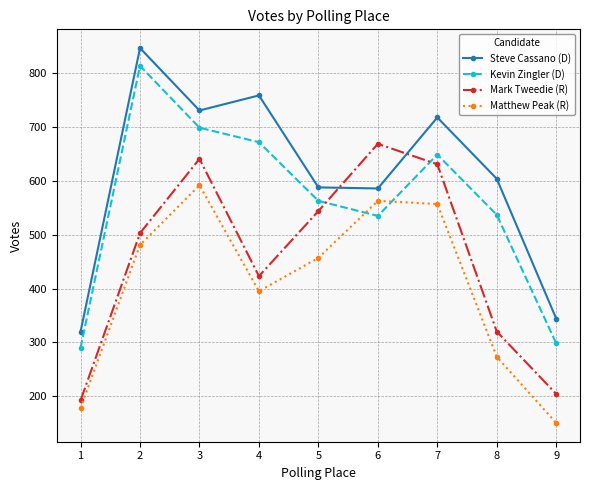

Is it true that Steve Cassano (D) equals 320 at 1?

True